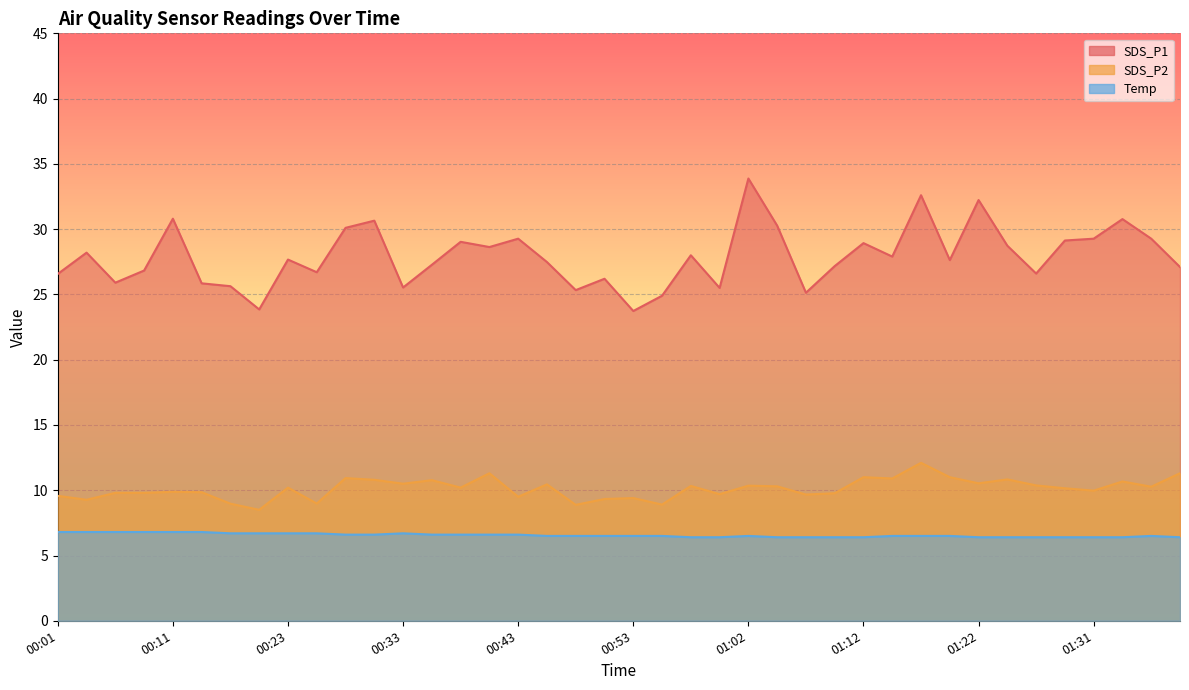

Is the value of Temp at 00:31 greater than the value of SDS_P1 at 01:12?

No